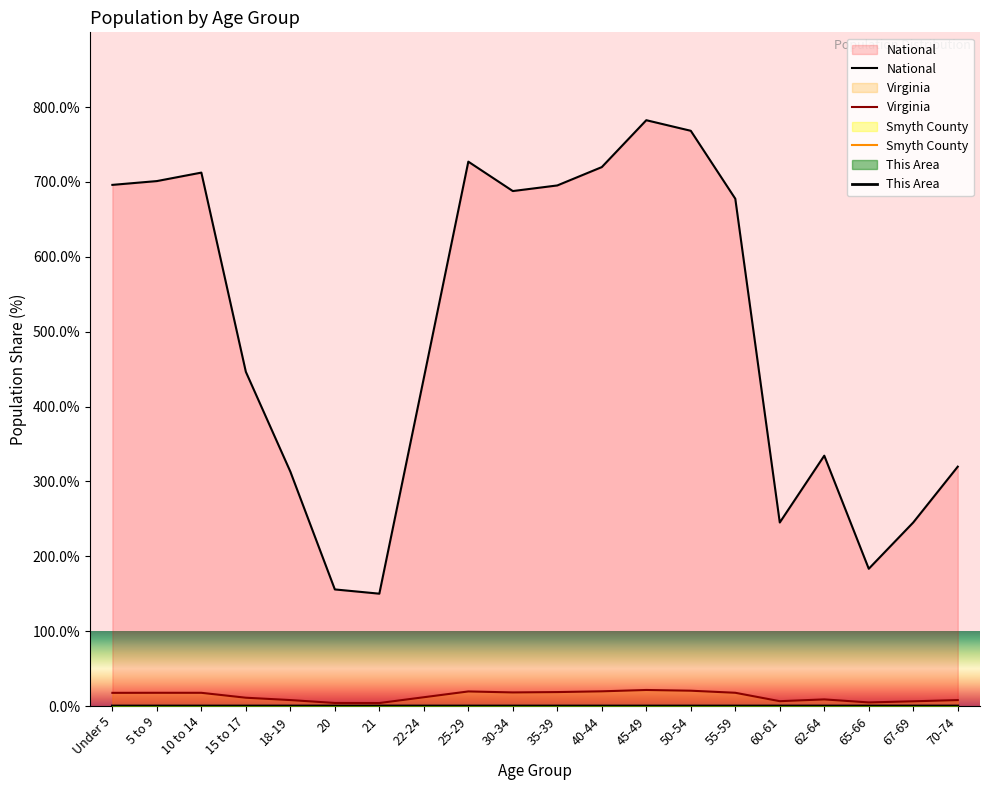

True or false: Virginia and This Area cross at least once.

False